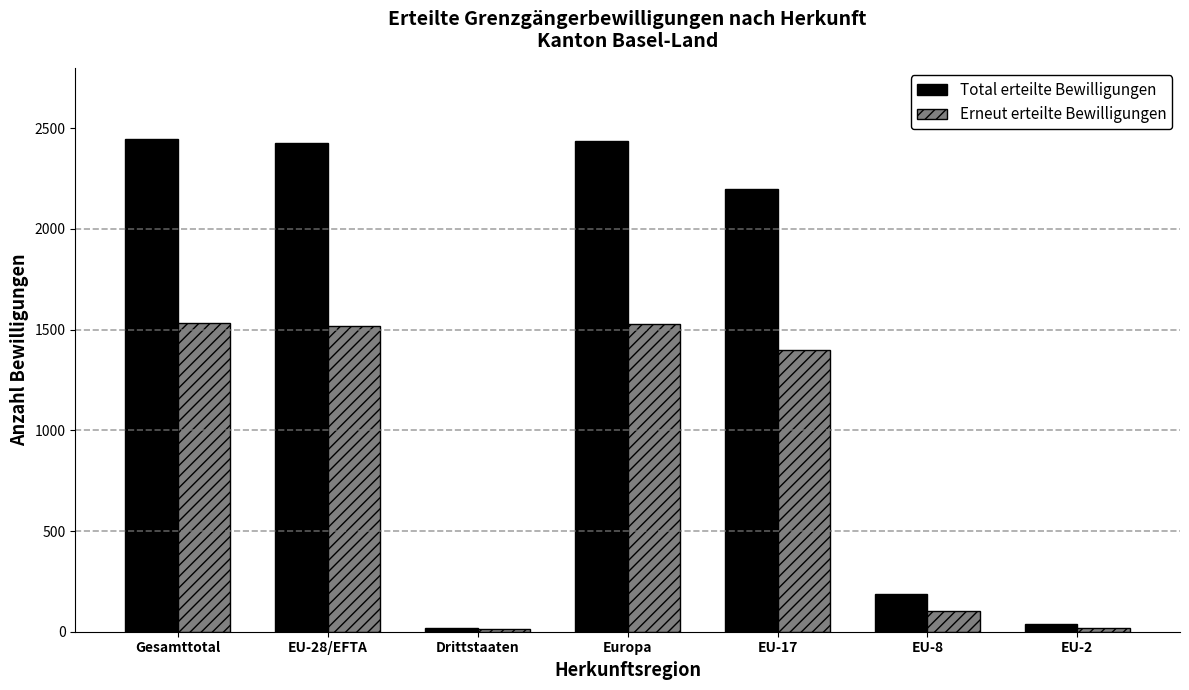

What is the total value across all series at Europa?

3961